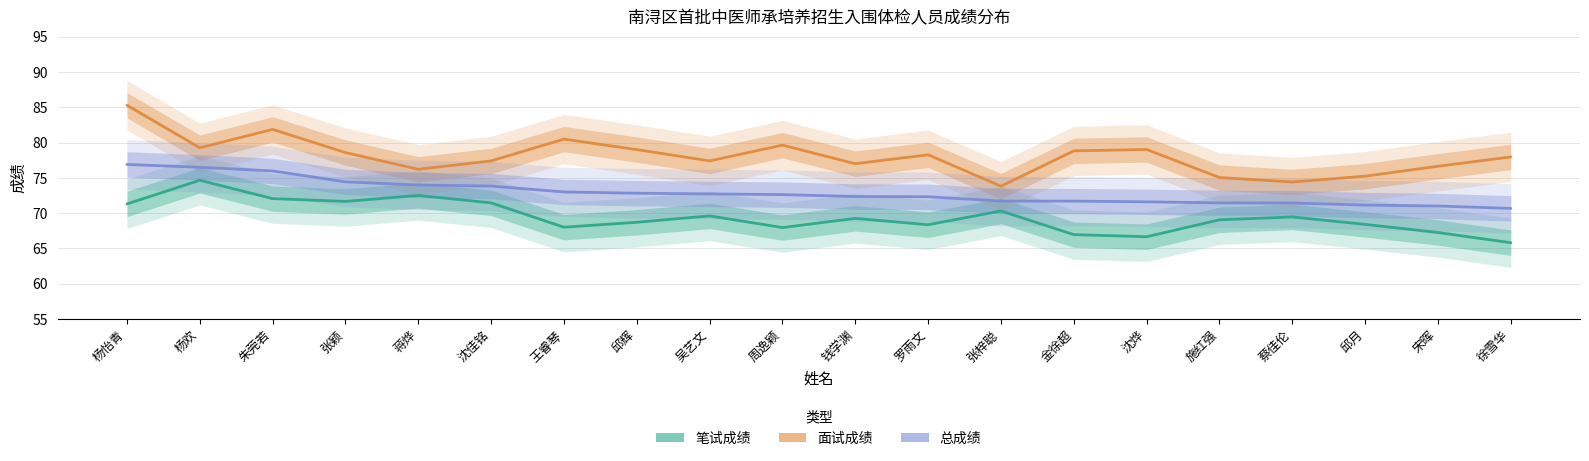

What value does the 笔试成绩 series have at 吴艺文?

69.6